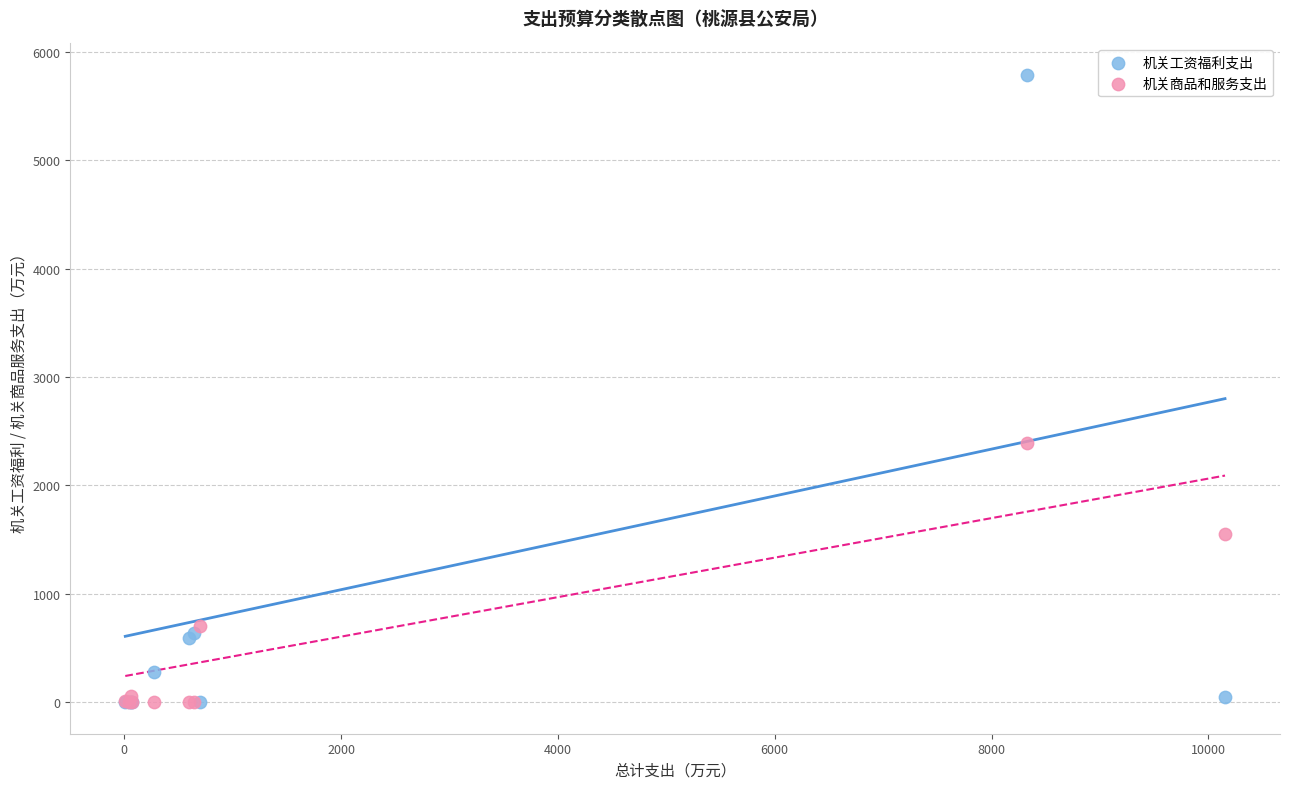

Across all series, what Y value is closest to 2893?

2389.1